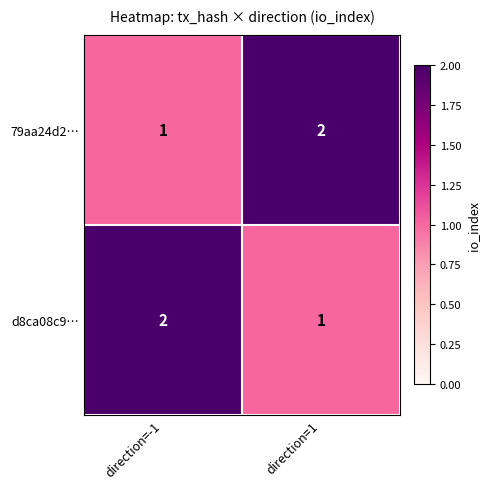

The d8ca08c9… series shows 2 at direction=-1. True or false?

True